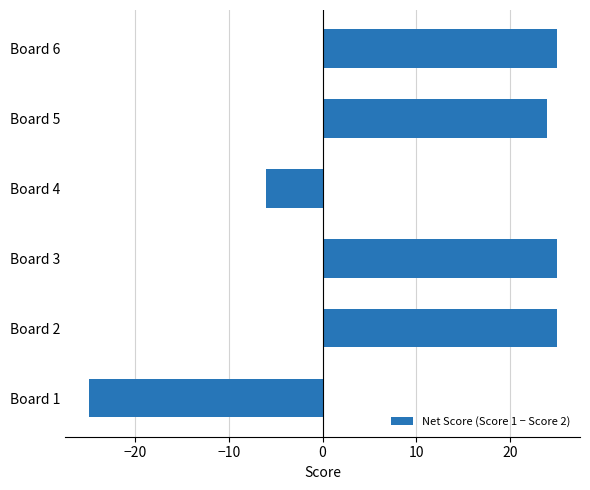

Reading bottom to top, extract all data points from this chart.

Board 1=-25	Board 2=25	Board 3=25	Board 4=-6	Board 5=24	Board 6=25